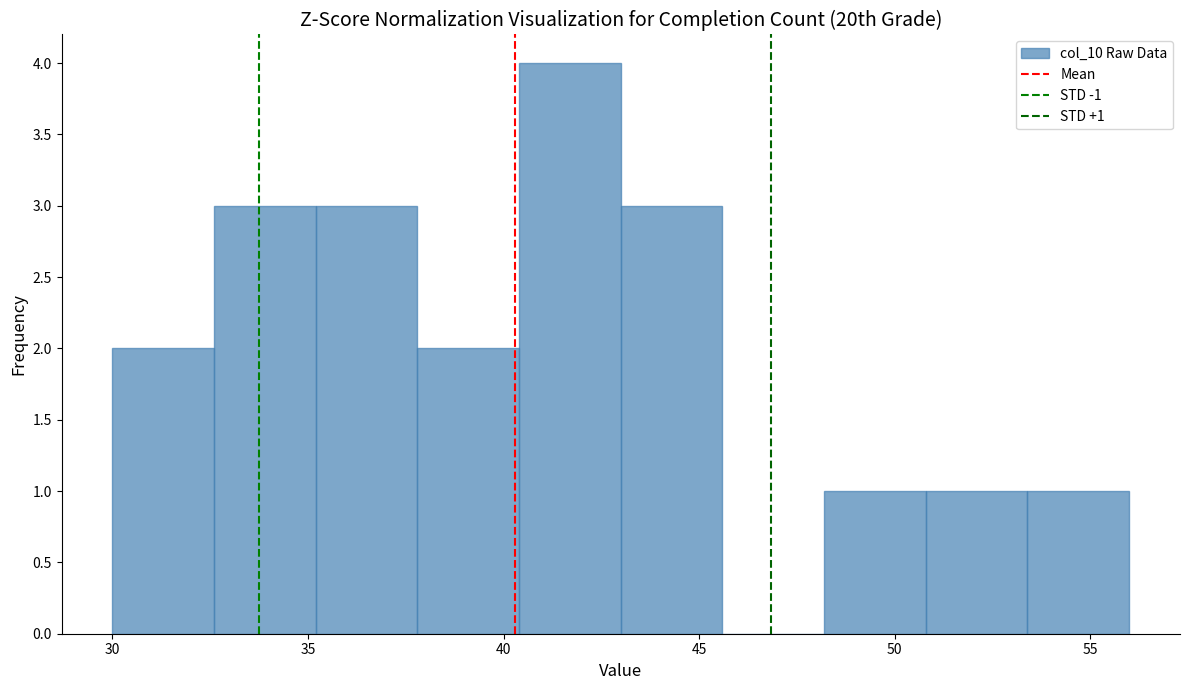

Over which range of the x-axis is the bar tallest?

40.4 to 43.0